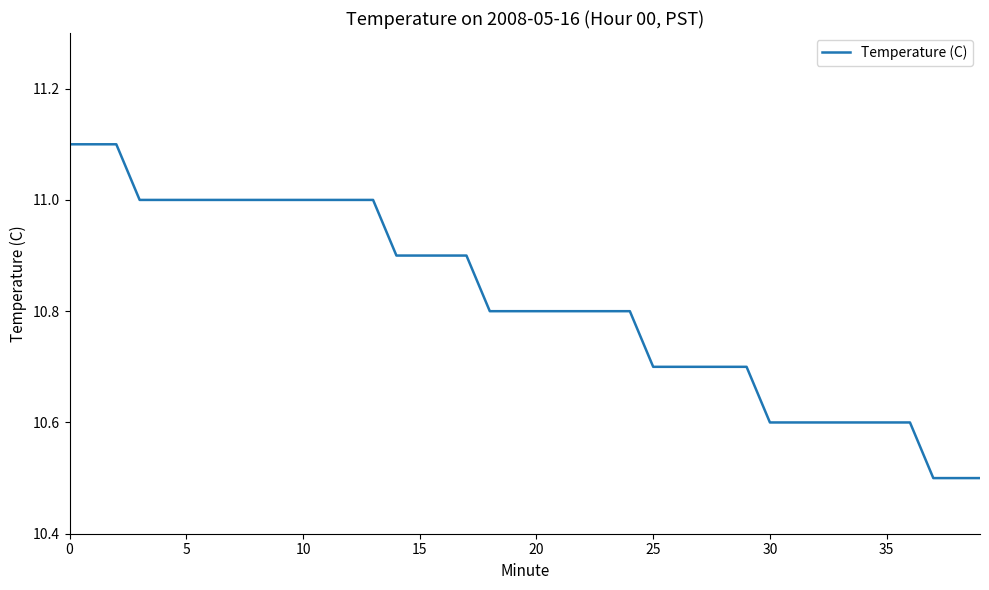

Reading left to right, what are all the values shown in this chart?

11.1	11.1	11.1	11.0	11.0	11.0	11.0	11.0	11.0	11.0	11.0	11.0	11.0	11.0	10.9	10.9	10.9	10.9	10.8	10.8	10.8	10.8	10.8	10.8	10.8	10.7	10.7	10.7	10.7	10.7	10.6	10.6	10.6	10.6	10.6	10.6	10.6	10.5	10.5	10.5